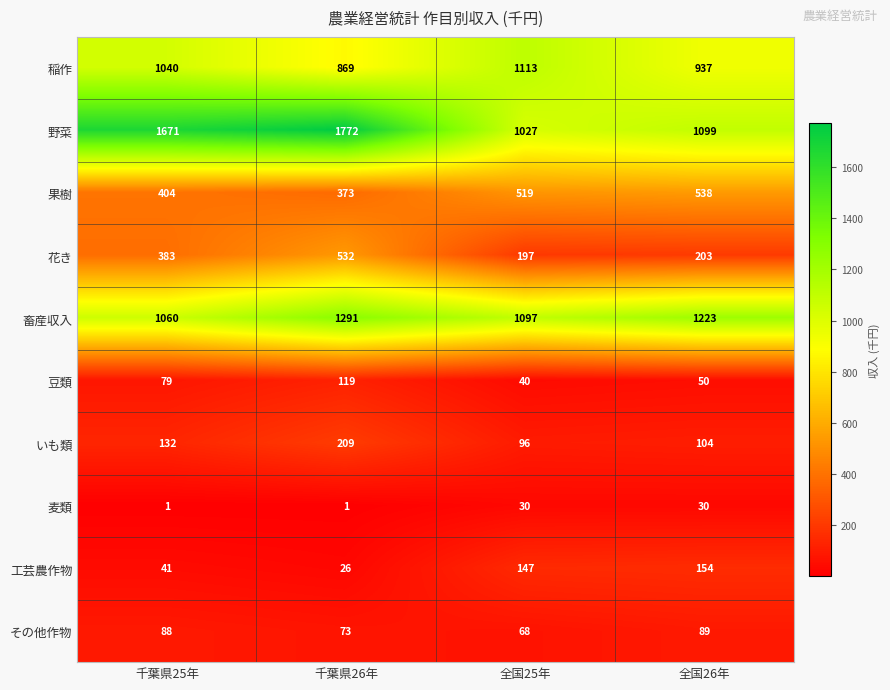

What is the minimum value for 花き?

197